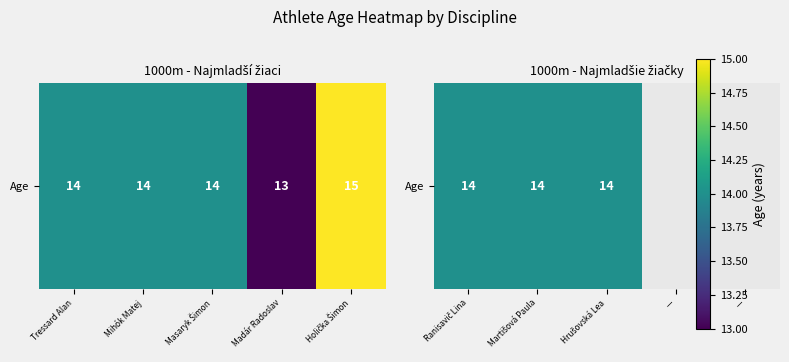

How many data points are less than 14?

1